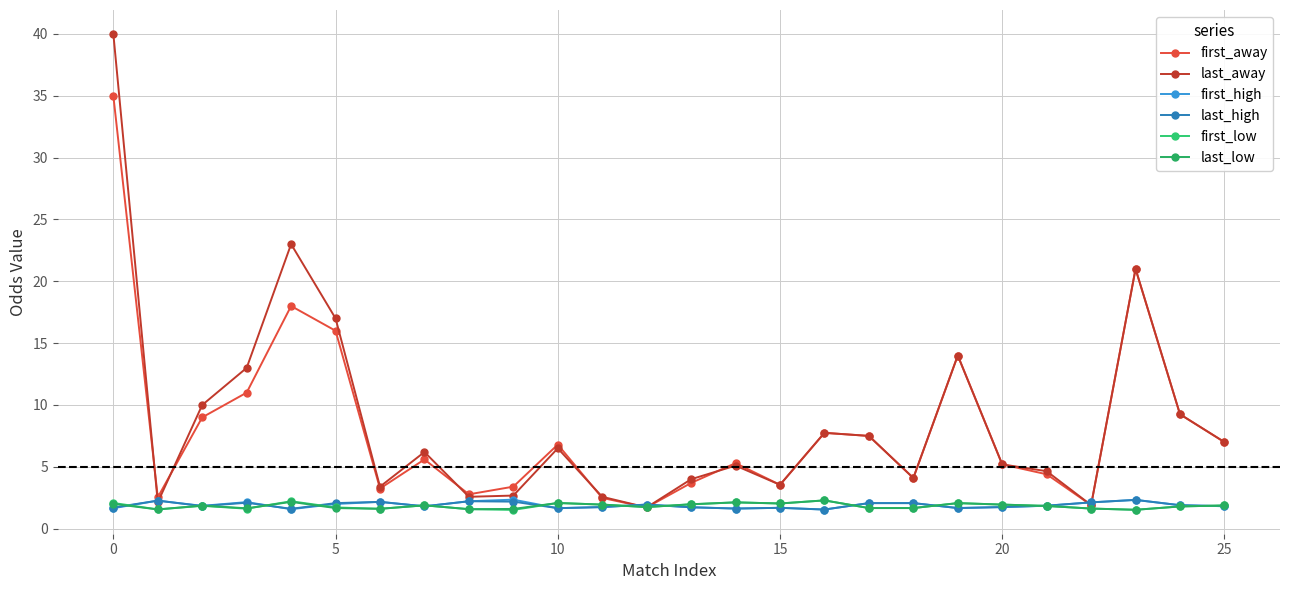

What is the value of the first_low point at the 16th from the left?

2.0